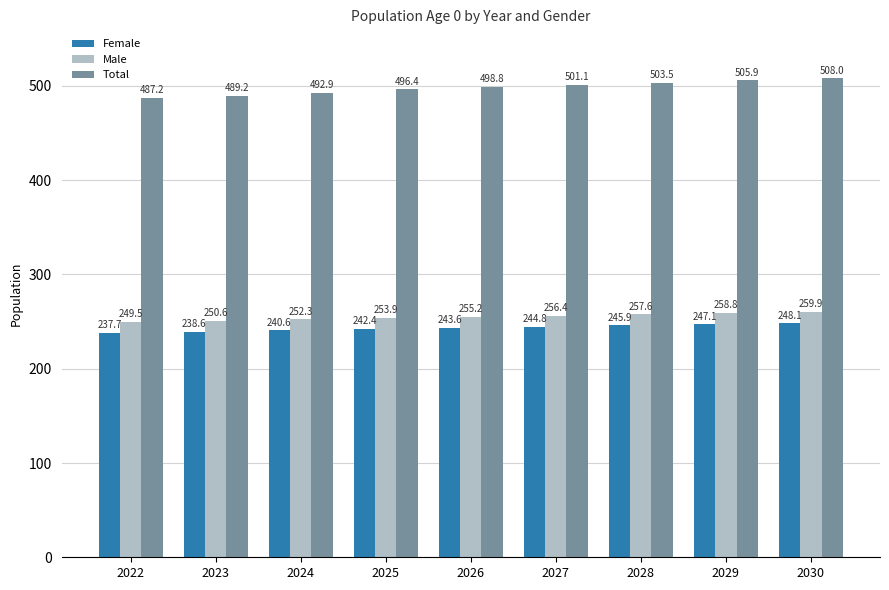

At 2025, list the series in order from smallest to largest.

Female, Male, Total